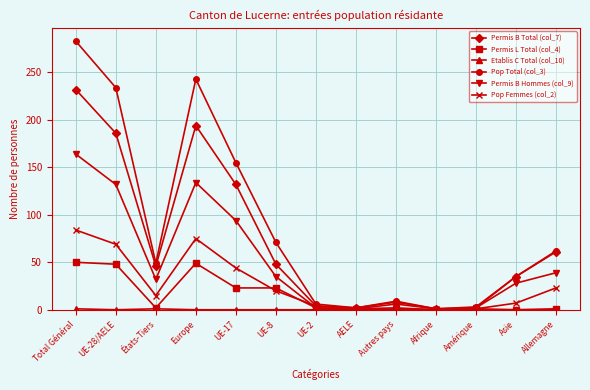

What is the label of the 10th point from the left?

Afrique